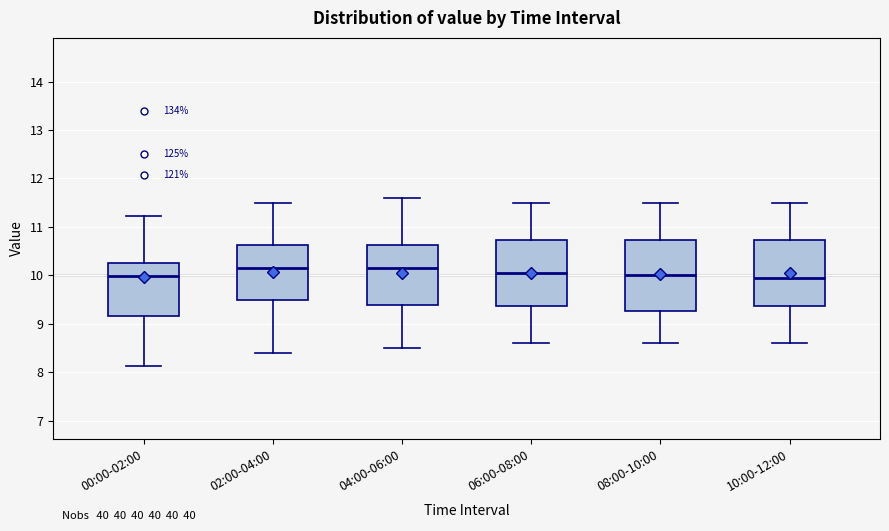

Reading left to right, transcribe this box plot: for each box, give where its median line is, the range the box spans, and where its two whiskers end, as read against the y-axis. The values are not printed on the chart, so give them approximately, as read against the axis.

00:00-02:00: median 10.0, box 9.2 to 10.2, whiskers 8.1 to 11.2
02:00-04:00: median 10.2, box 9.5 to 10.6, whiskers 8.4 to 11.5
04:00-06:00: median 10.2, box 9.4 to 10.6, whiskers 8.5 to 11.6
06:00-08:00: median 10.1, box 9.4 to 10.7, whiskers 8.6 to 11.5
08:00-10:00: median 10.0, box 9.3 to 10.7, whiskers 8.6 to 11.5
10:00-12:00: median 10.0, box 9.4 to 10.7, whiskers 8.6 to 11.5